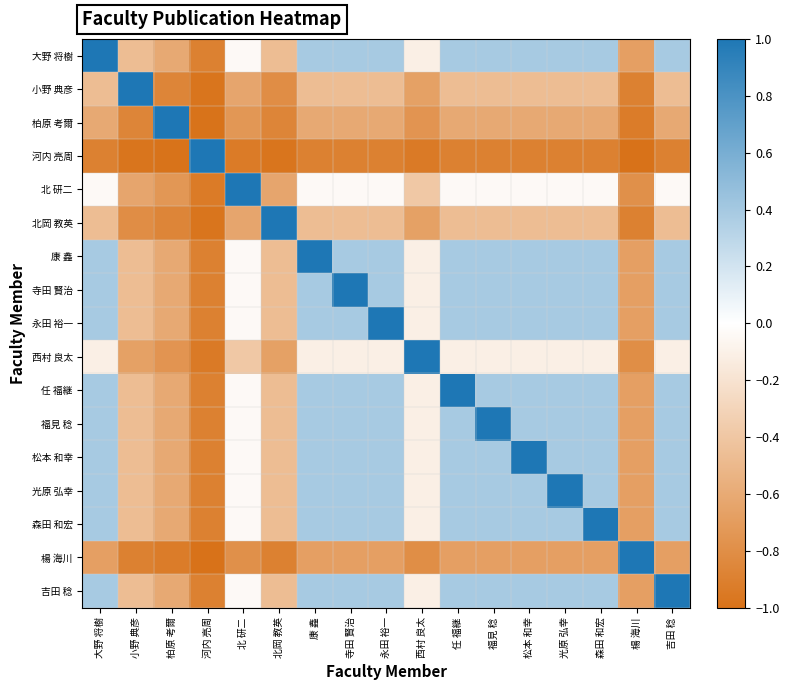

How many categories are shown in the chart?

17